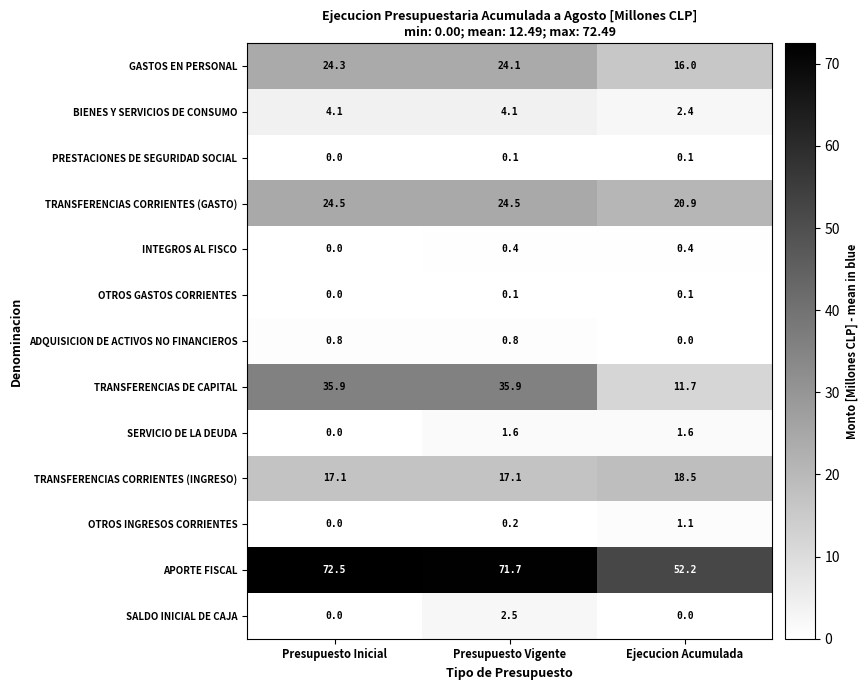

What is the difference between the highest and lowest values at Presupuesto Vigente?

71.6